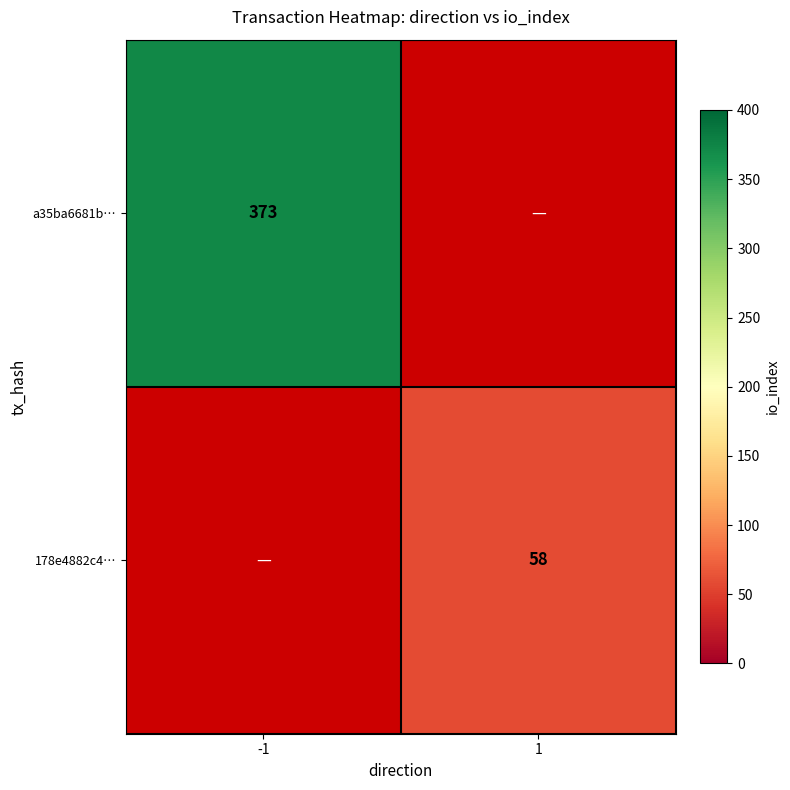

The value of a35ba6681b… at -1 is 373. True or false?

True